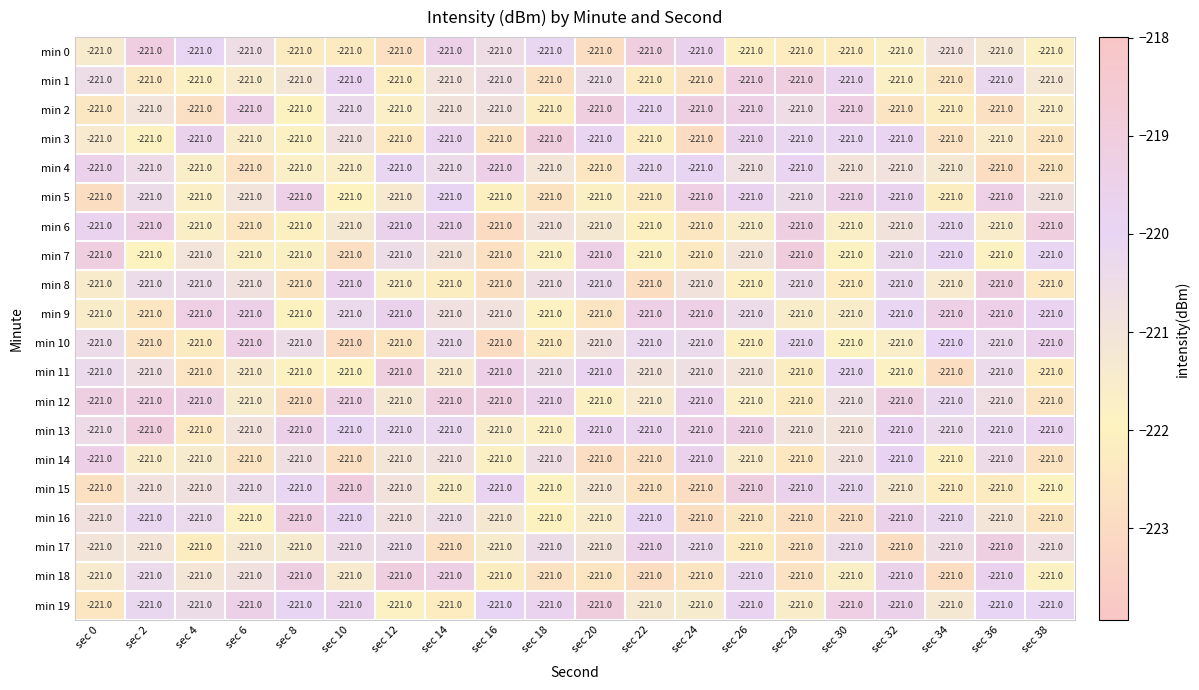

Which category has the lowest value in the min 10 series?

sec 16